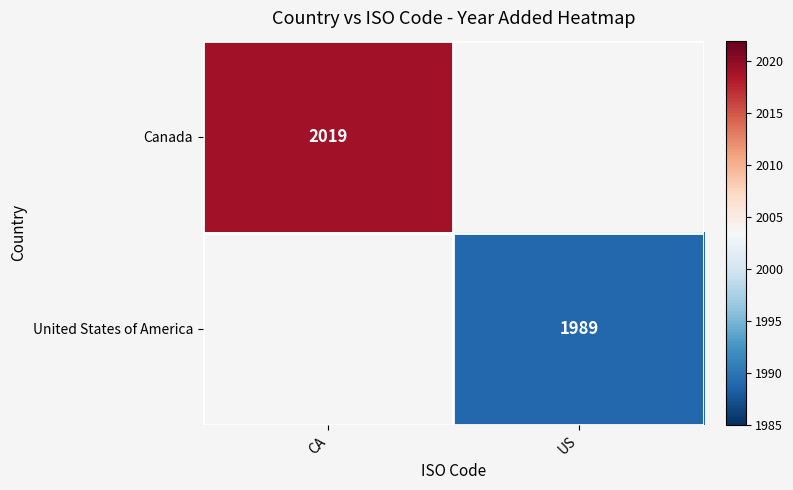

The value of United States of America at US is 1989. True or false?

True